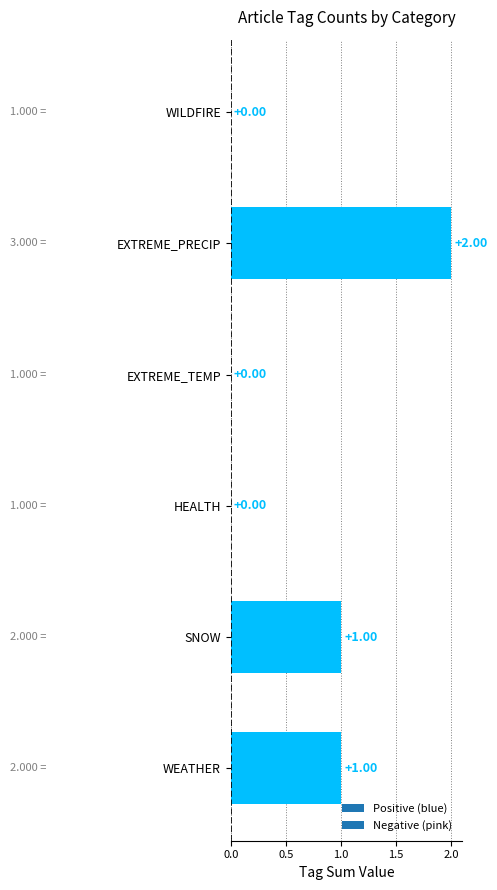

Between EXTREME_PRECIP and WEATHER, which is larger?

EXTREME_PRECIP